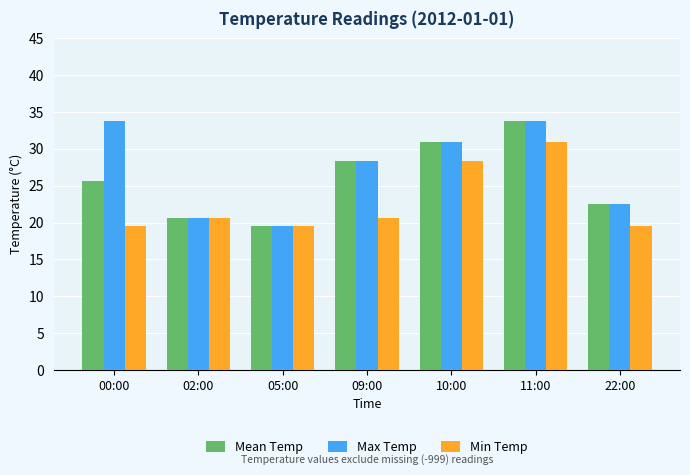

Is it true that Max Temp equals 32.8 at 02:00?

False